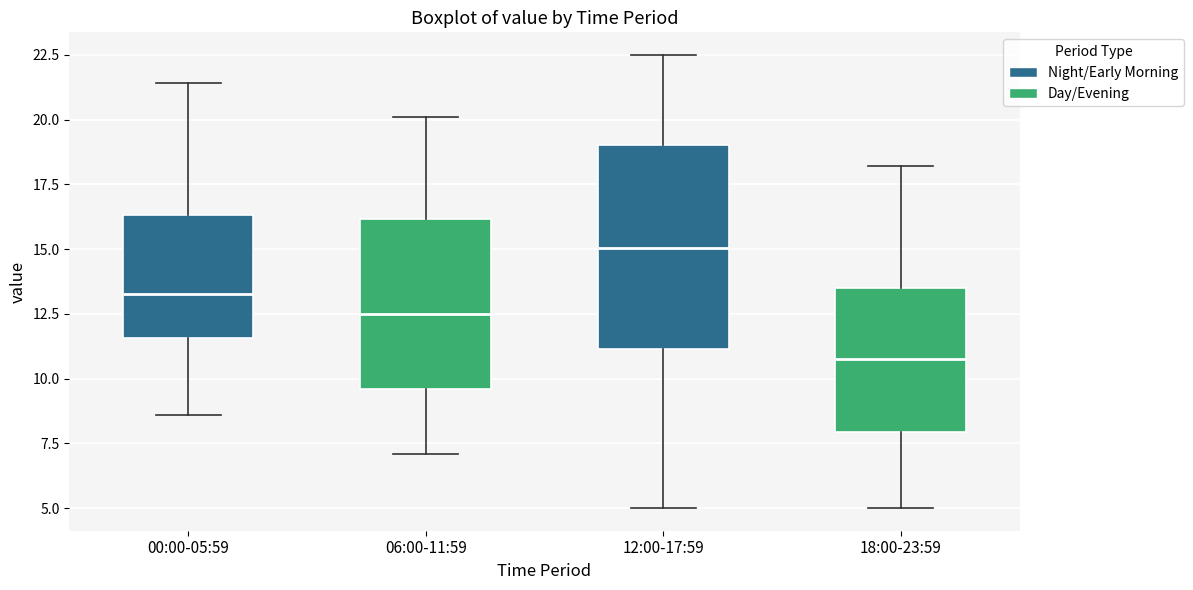

Reading left to right, read every box against the y-axis: the position of its median line, the range the box covers, and the ends of its whiskers. The values are not printed on the chart, so give them approximately, as read against the axis.

00:00-05:59: median 13.5, box 11.5 to 16.5, whiskers 8.5 to 21.5
06:00-11:59: median 12.5, box 9.5 to 16.0, whiskers 7.0 to 20.0
12:00-17:59: median 15.0, box 11.0 to 19.0, whiskers 5.0 to 22.5
18:00-23:59: median 11.0, box 8.0 to 13.5, whiskers 5.0 to 18.0